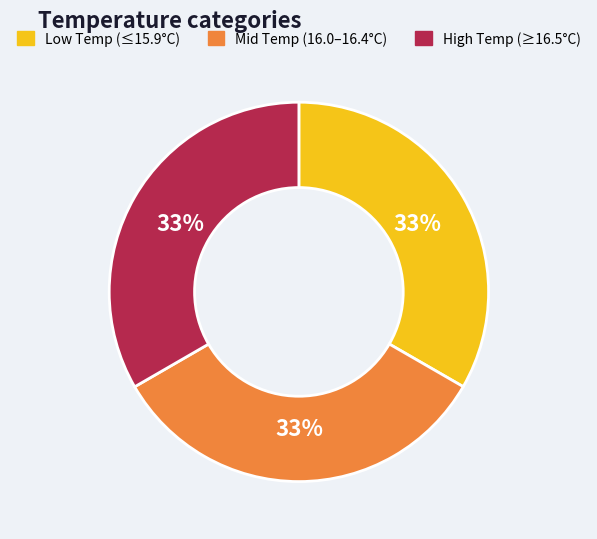

True or false: High Temp (≥16.5°C) accounts for 33% of the total.

True